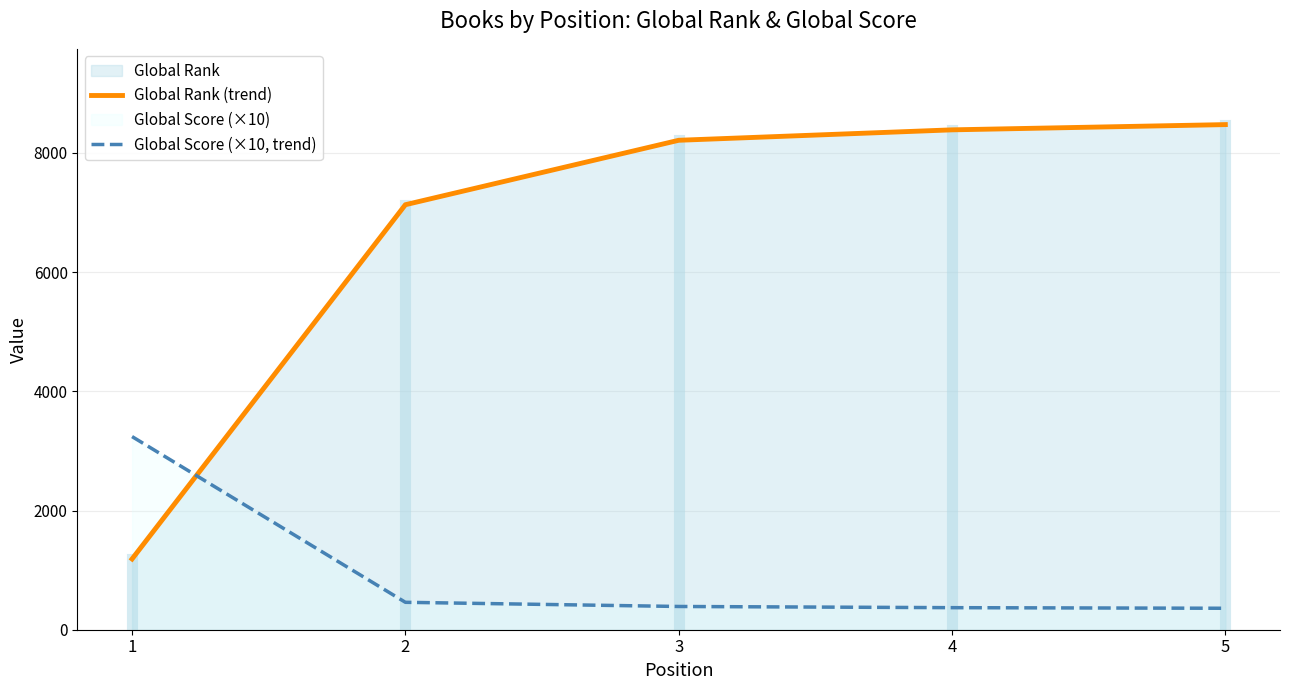

What is the difference between the Global Score (×10, trend) values at 1 and 5?

2880